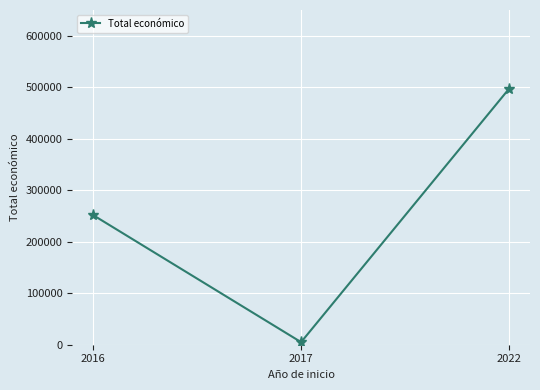

What is the value of the 2nd point from the left?

5000